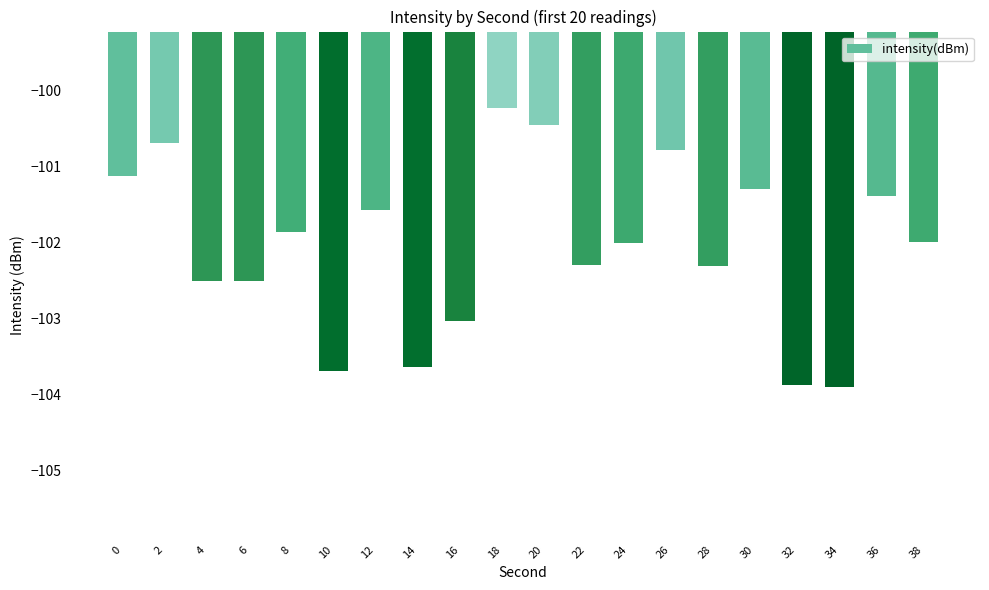

Where does the data first go above -101?

2